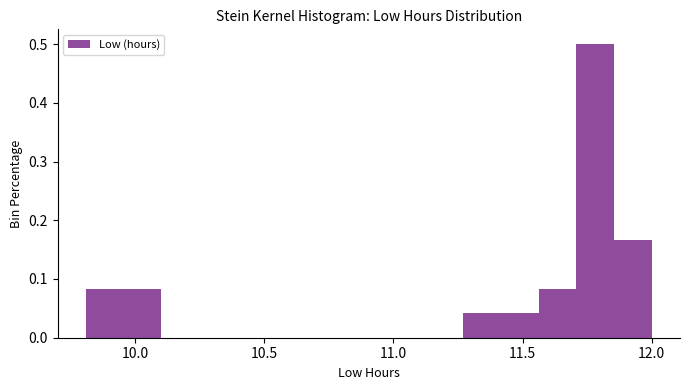

Around what value on the x-axis is the tallest bar? Give the approximate position of its centre, as read against the axis.

11.80